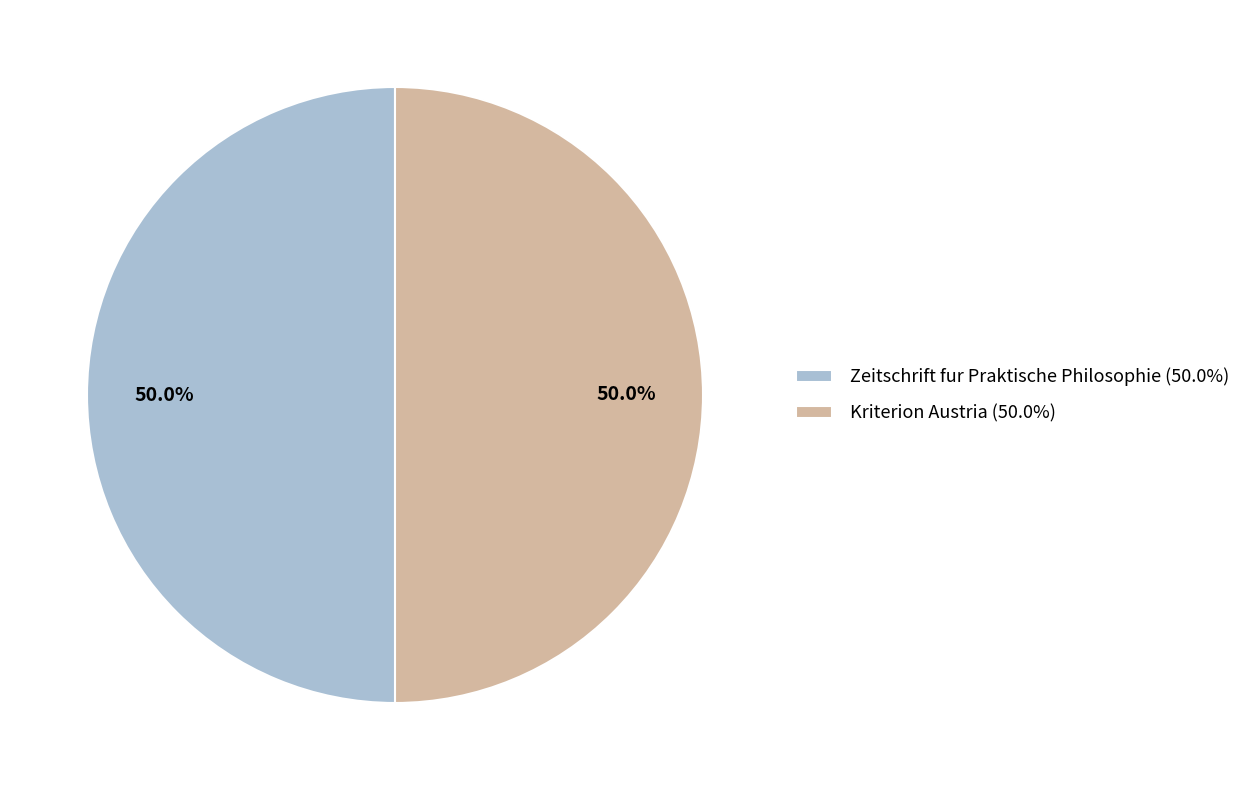

How many slices are in this pie chart?

2